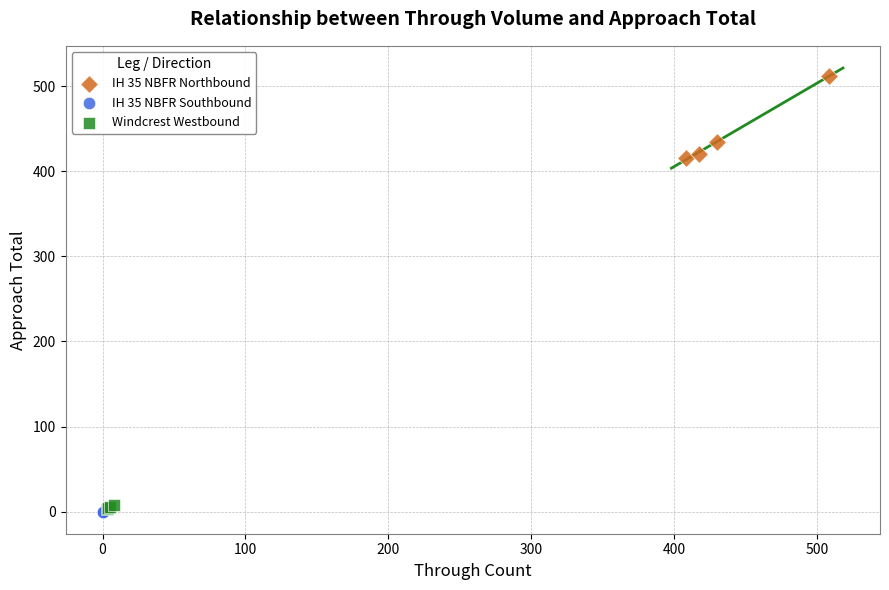

Which series contains the highest Y value?

IH 35 NBFR Northbound